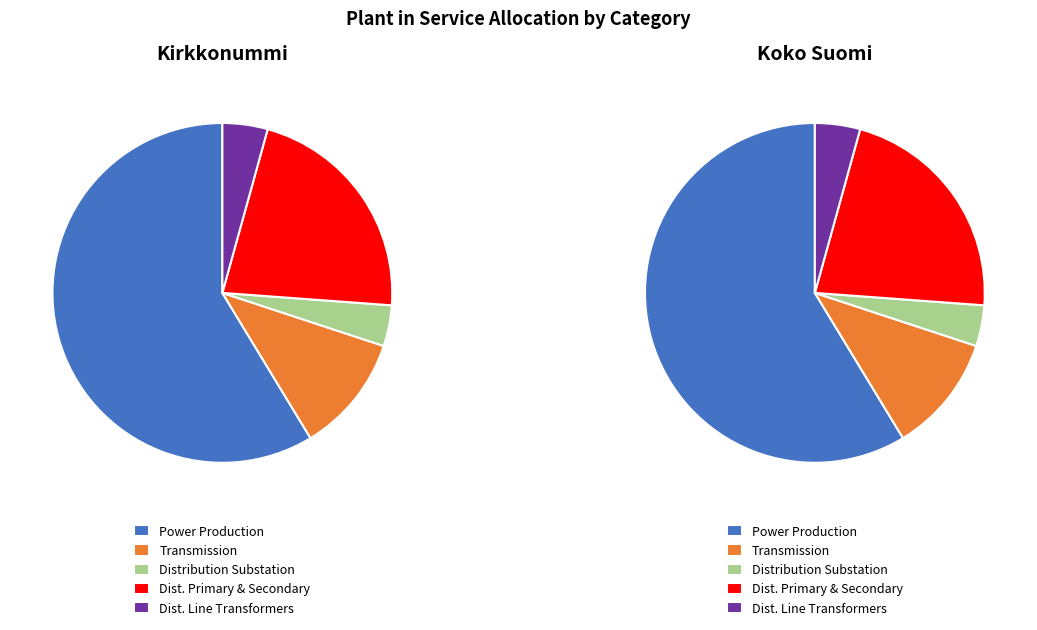

Combined, what portion of the pie is Total Transmission Plant and Total Distribution Primary & Secondary?

33.1%